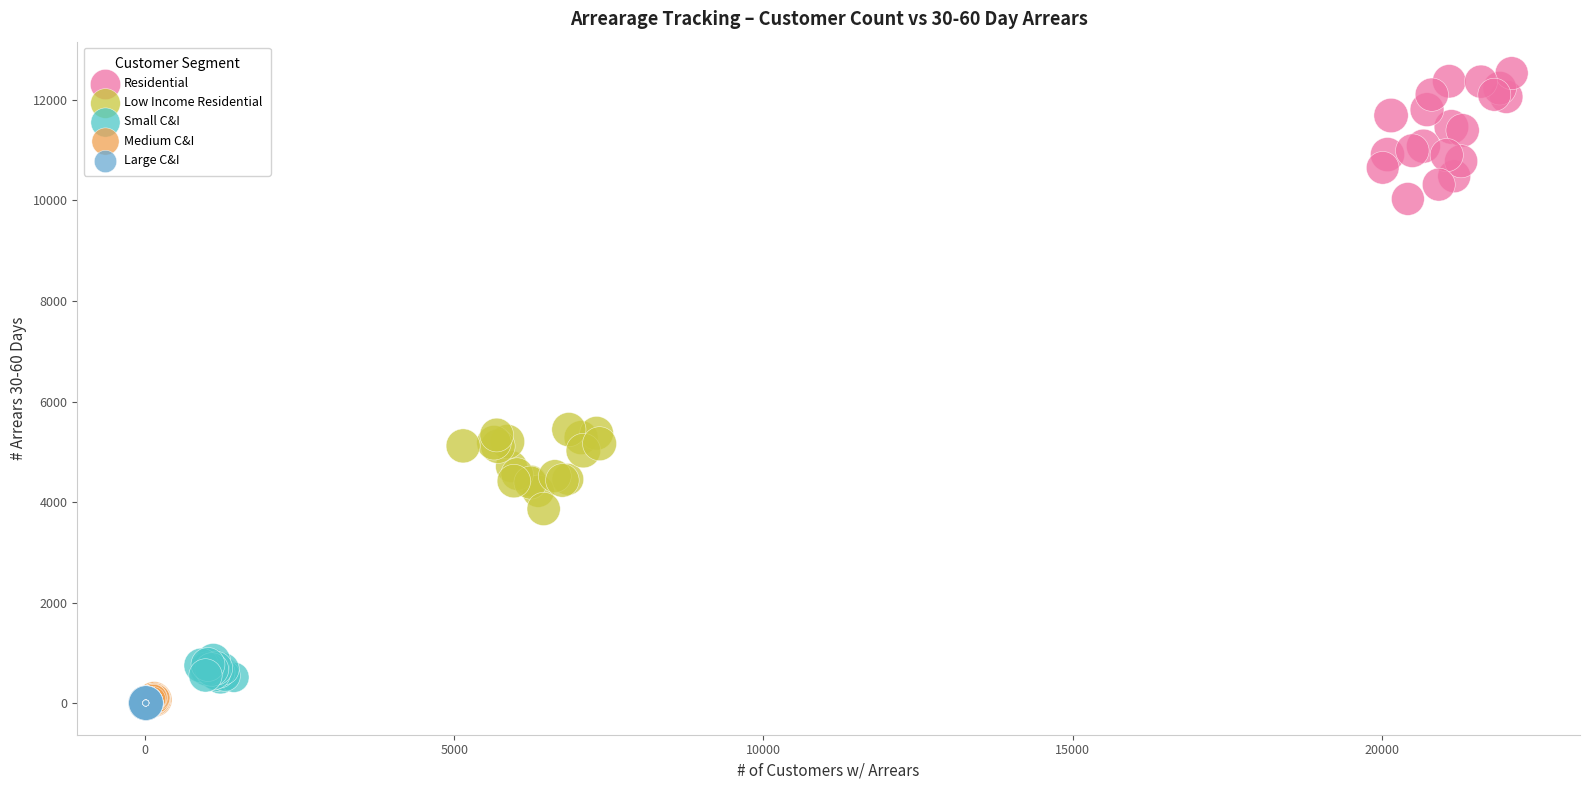

Which series reaches the maximum Y coordinate?

Residential